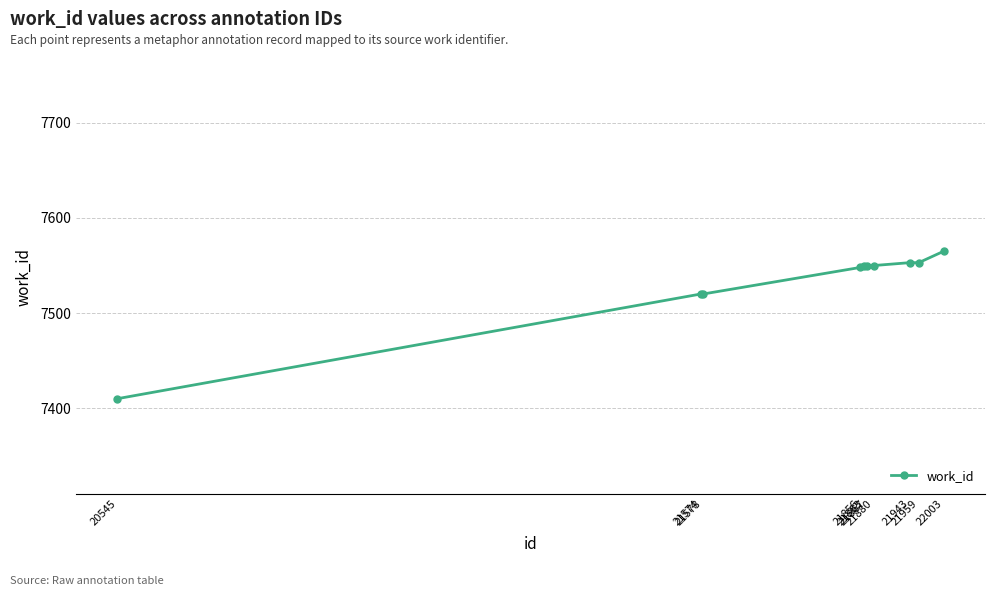

The value at 21959 is 3507. True or false?

False